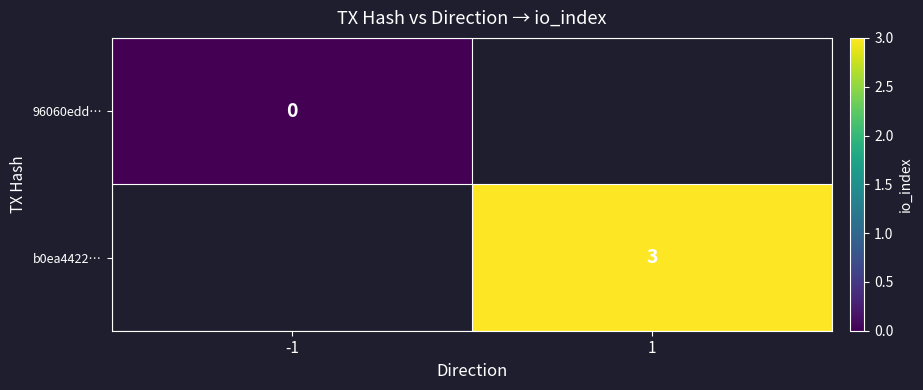

The b0ea4422… series shows 3 at 1. True or false?

True